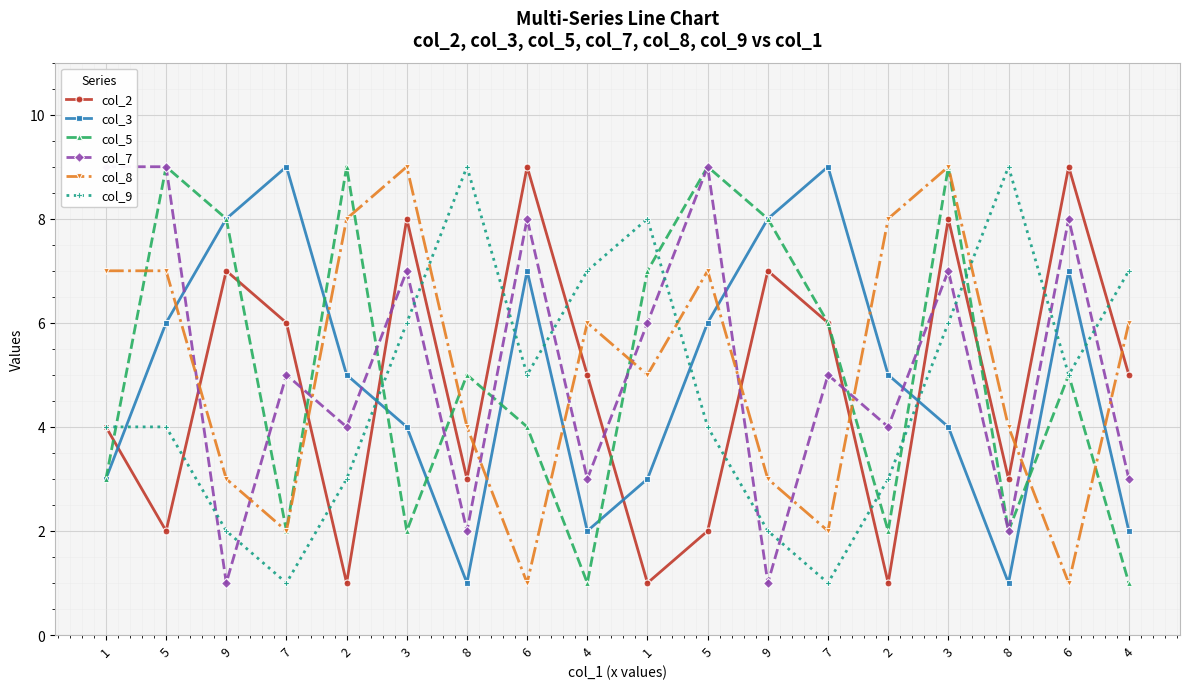

What is the sum of all col_2 values?

87